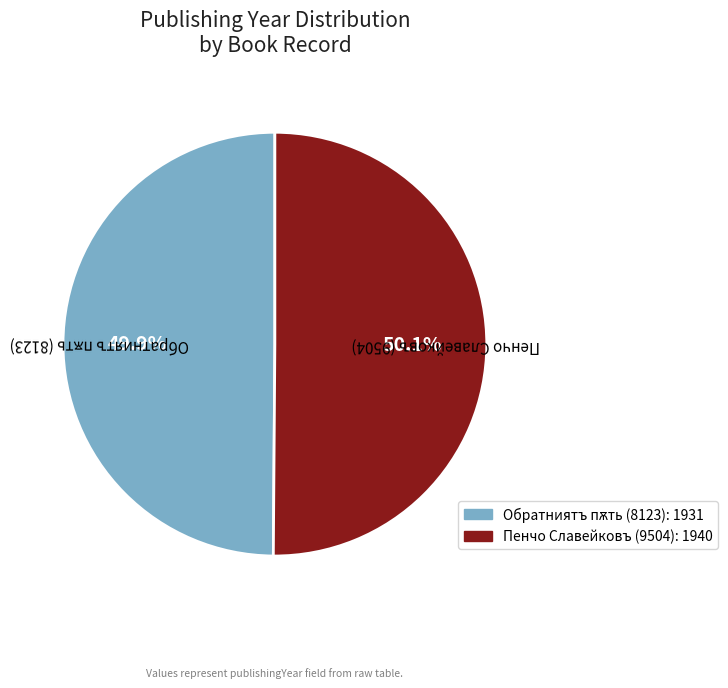

What percentage is NOT represented by Пенчо Славейковъ (9504)?

49.9%